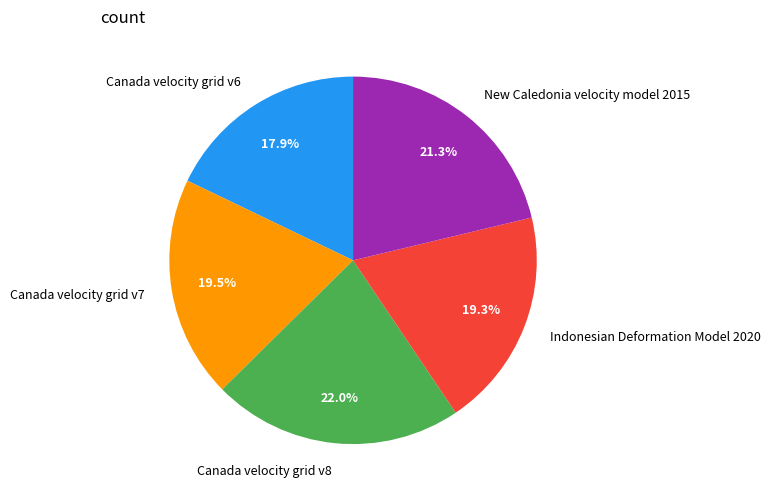

How much of the chart is everything except New Caledonia velocity model 2015?

78.7%